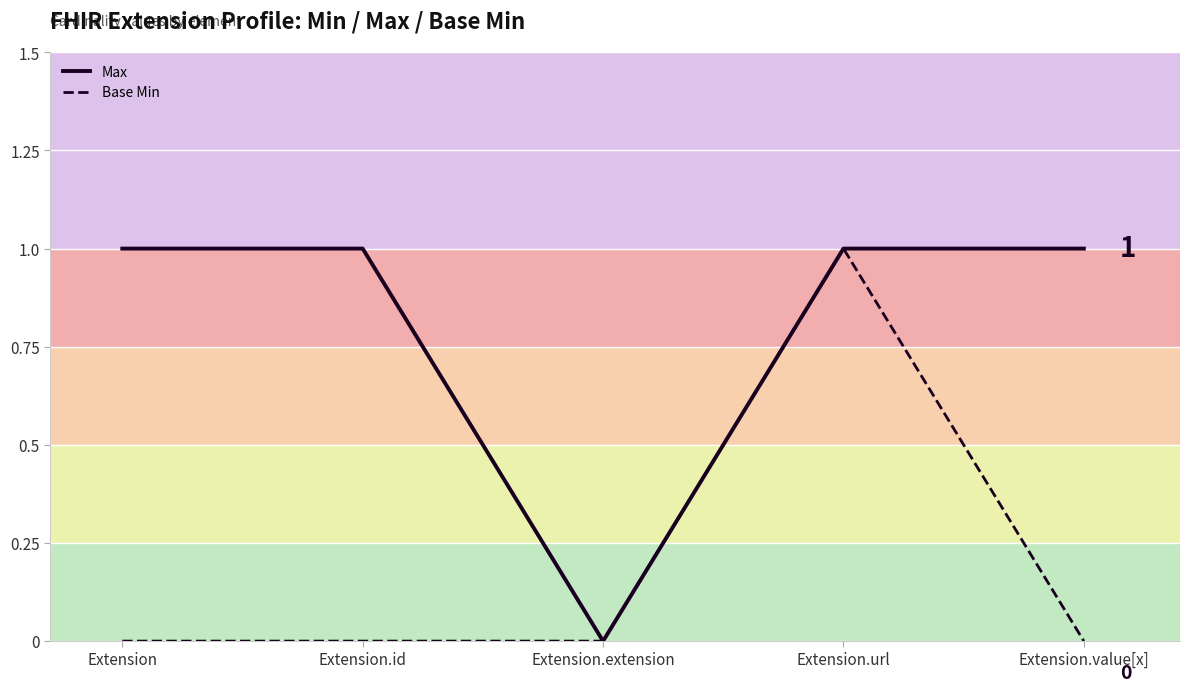

True or false: Max and Base Min cross at least once.

False